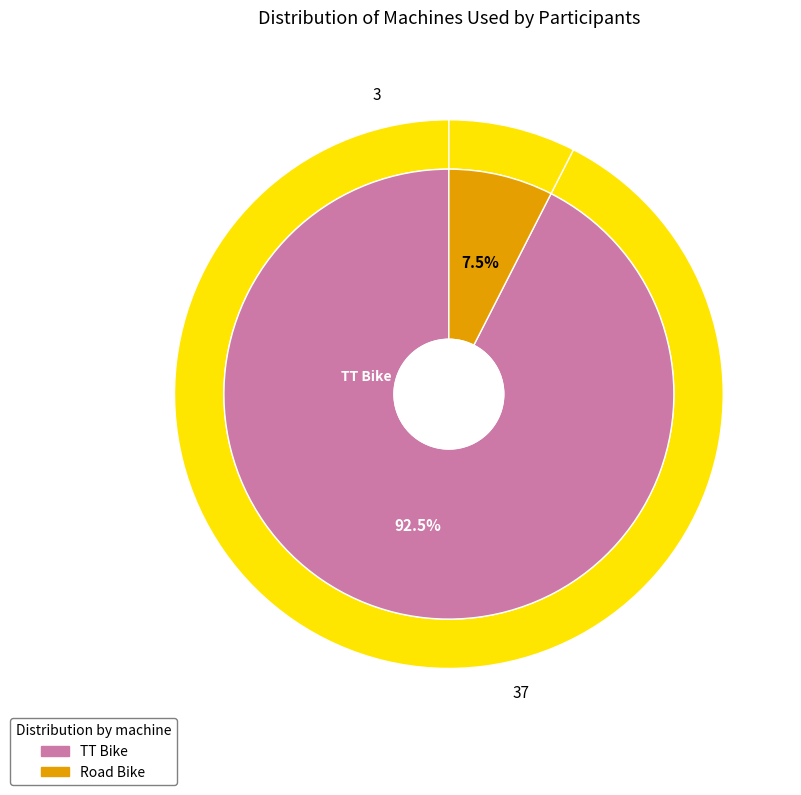

Which category has the smallest portion of the pie?

Road Bike